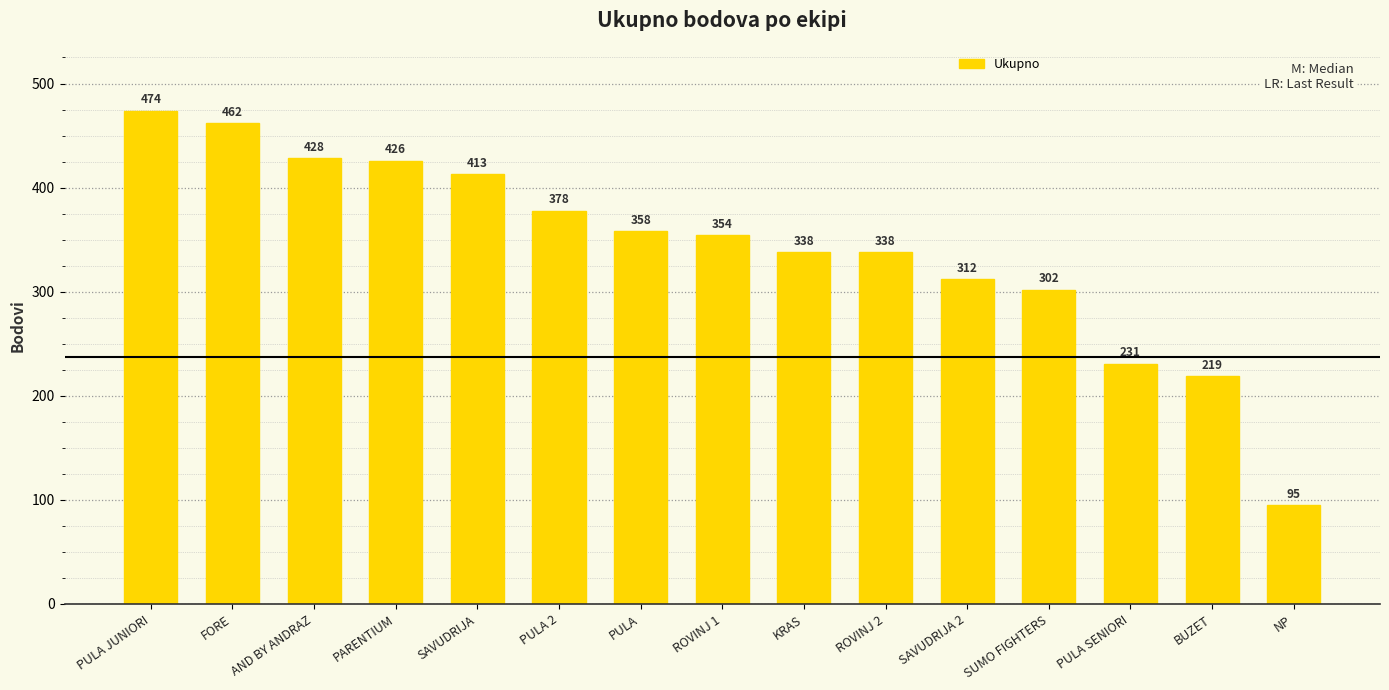

How many values are below 354?

7